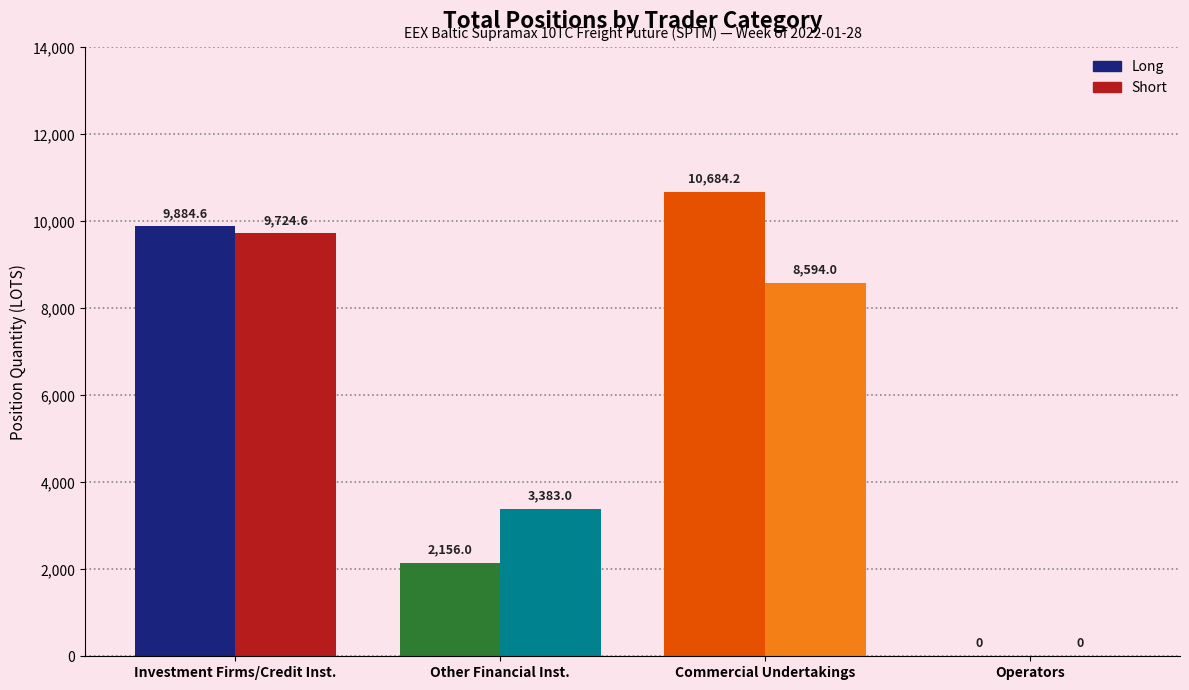

How many distinct data groups are displayed?

6